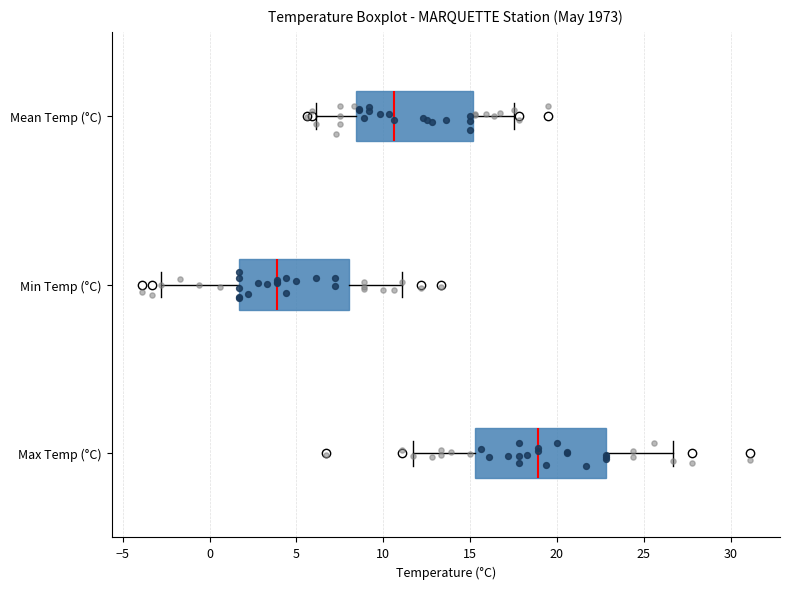

Reading bottom to top, read every box against the x-axis: the position of its median line, the range the box covers, and the ends of its whiskers. The values are not printed on the chart, so give them approximately, as read against the axis.

Max Temp (°C): median 19.0, box 15.5 to 23.0, whiskers 11.5 to 26.5
Min Temp (°C): median 4.0, box 1.5 to 8.0, whiskers -3.0 to 11.0
Mean Temp (°C): median 10.5, box 8.5 to 15.0, whiskers 6.0 to 17.5